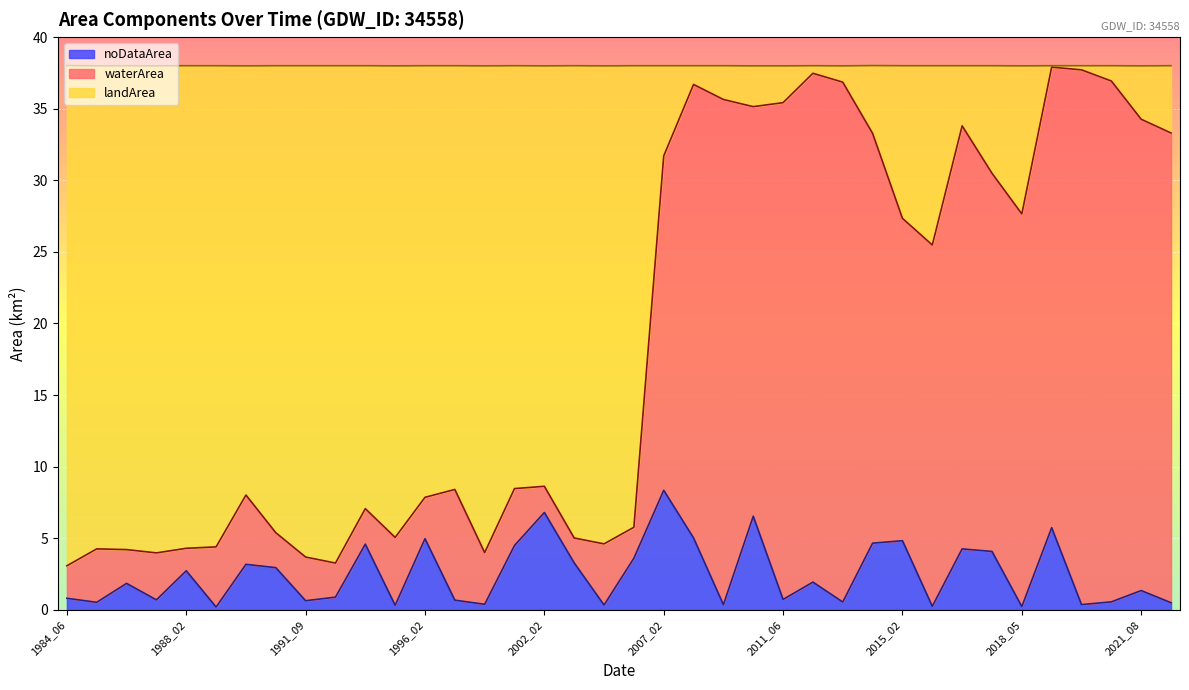

Is it true that noDataArea equals 1.9 at 1996_02?

False